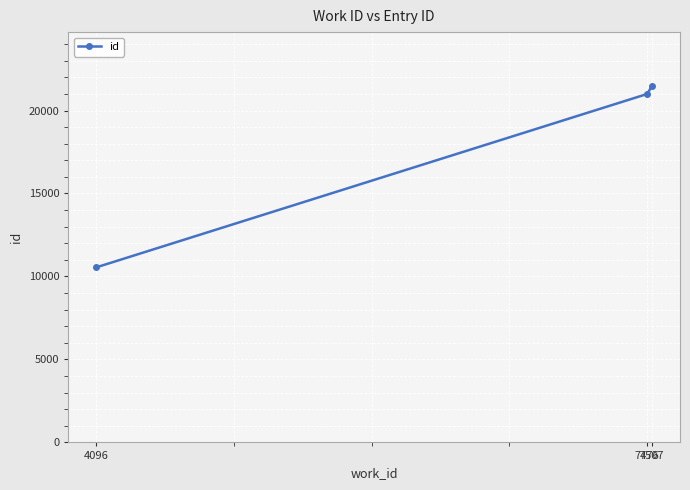

What is the change in value from 7476 to 7507?

+504